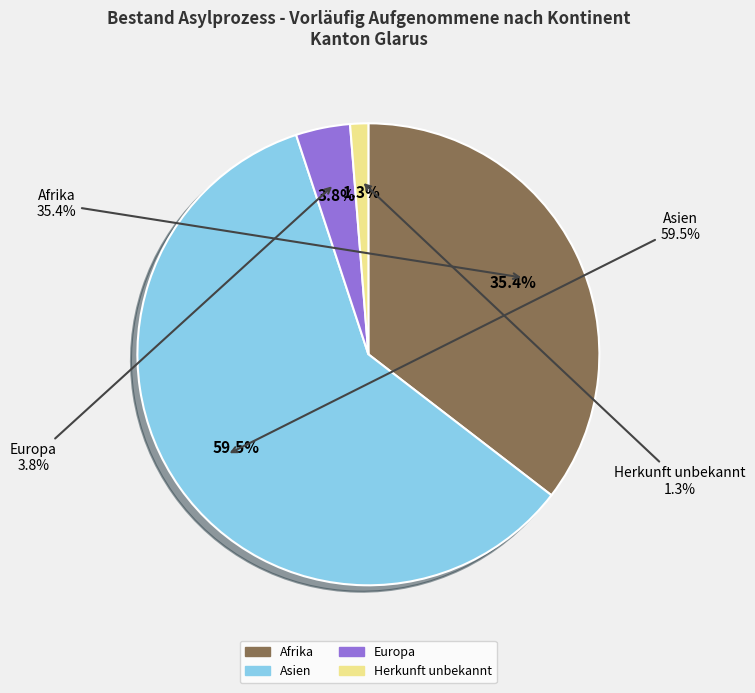

To the nearest percent, what is the average slice percentage?

25%